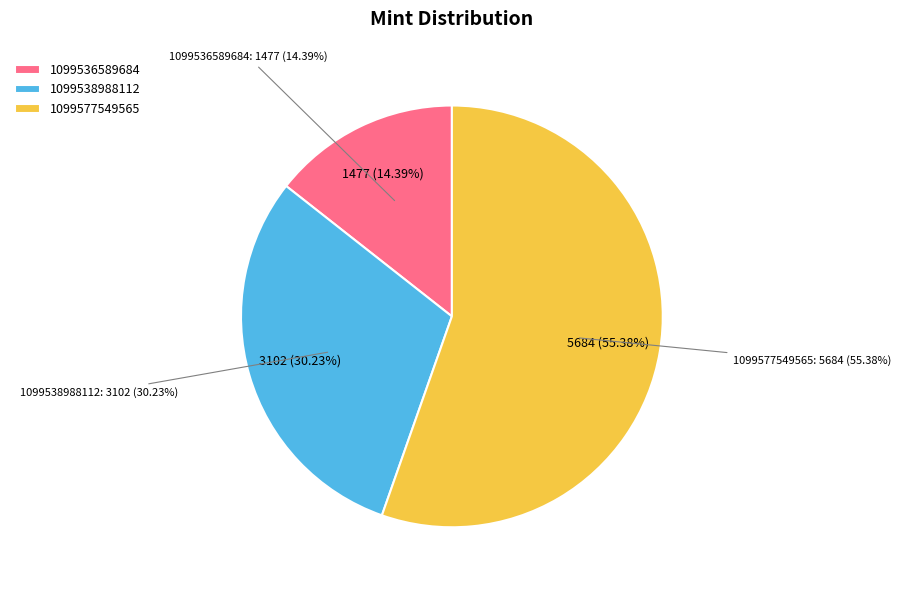

What is the change in value from 1099536589684 to 1099577549565?

+4207